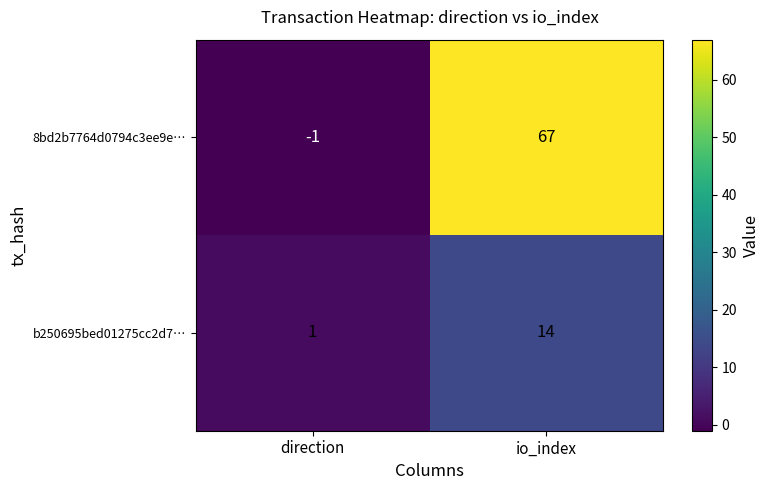

The value of 8bd2b7764d0794c3ee9e… at direction is -1. True or false?

True